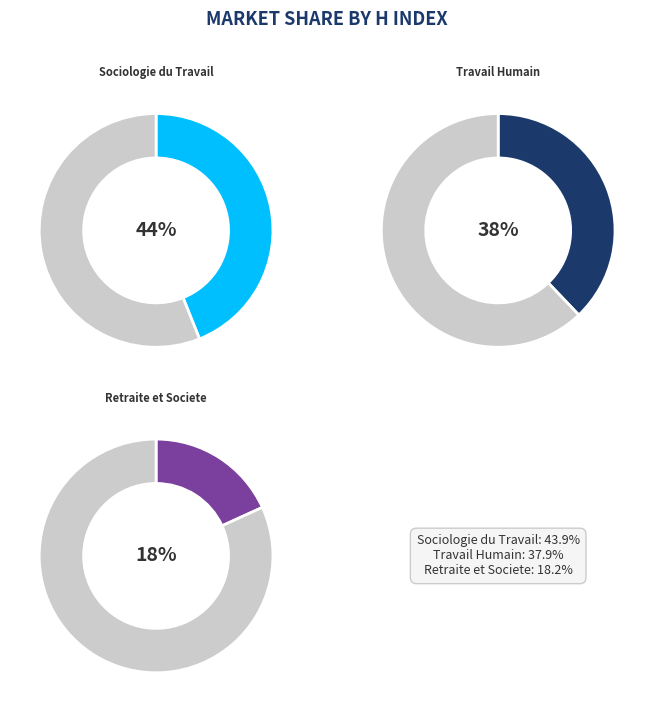

How many slices are in this pie chart?

3